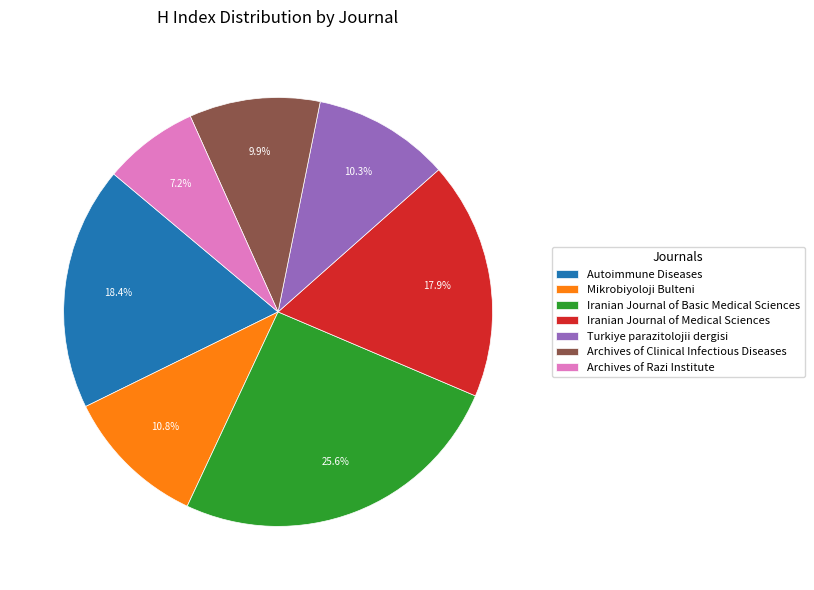

What portion of the pie excludes Iranian Journal of Medical Sciences?

82.1%